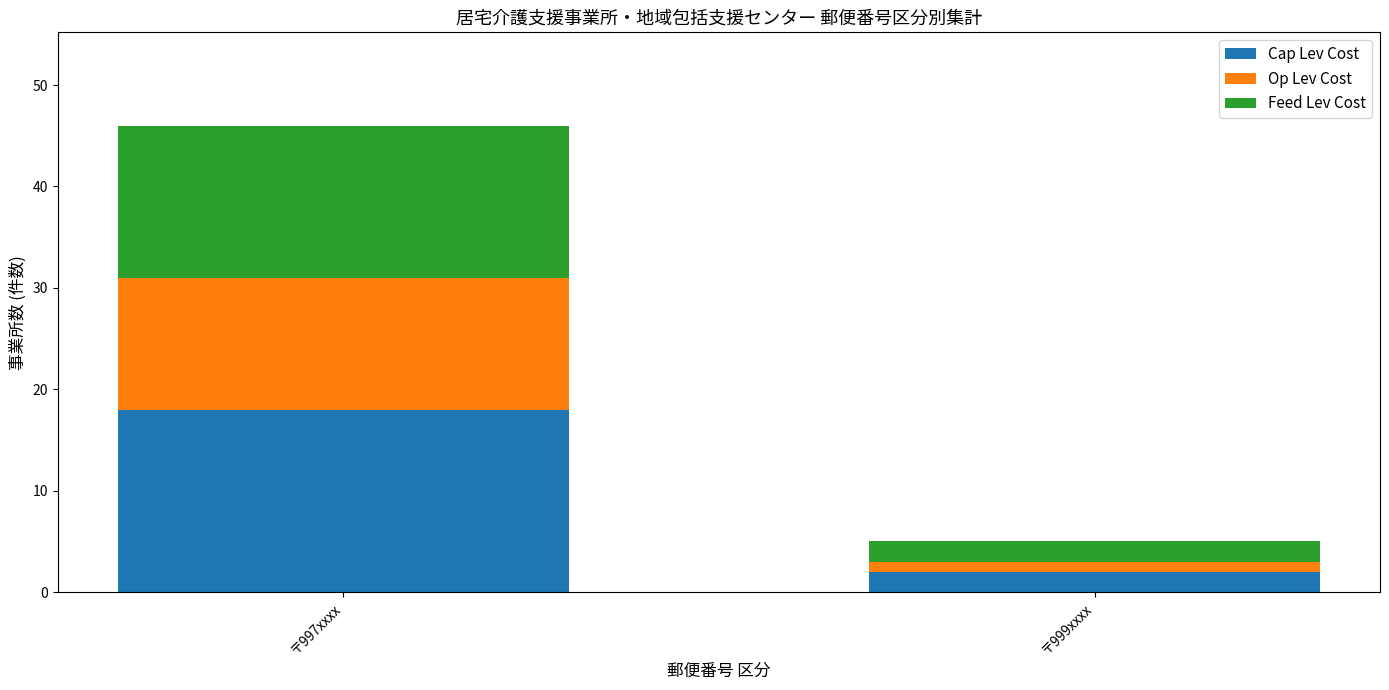

What is the total value across all series at 〒997xxxx?

46